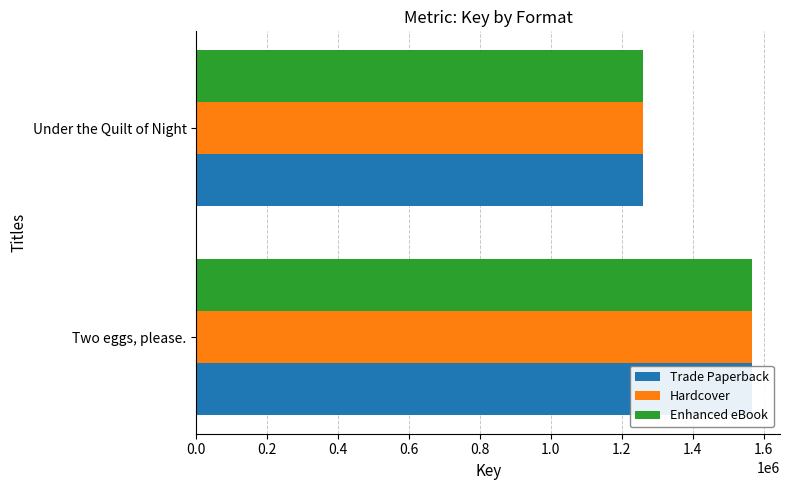

Reading left to right, transcribe all the data shown in this chart.

Trade Paperback: 1568025	1261126
Hardcover: 1568025	1261126
Enhanced eBook: 1568025	1261126